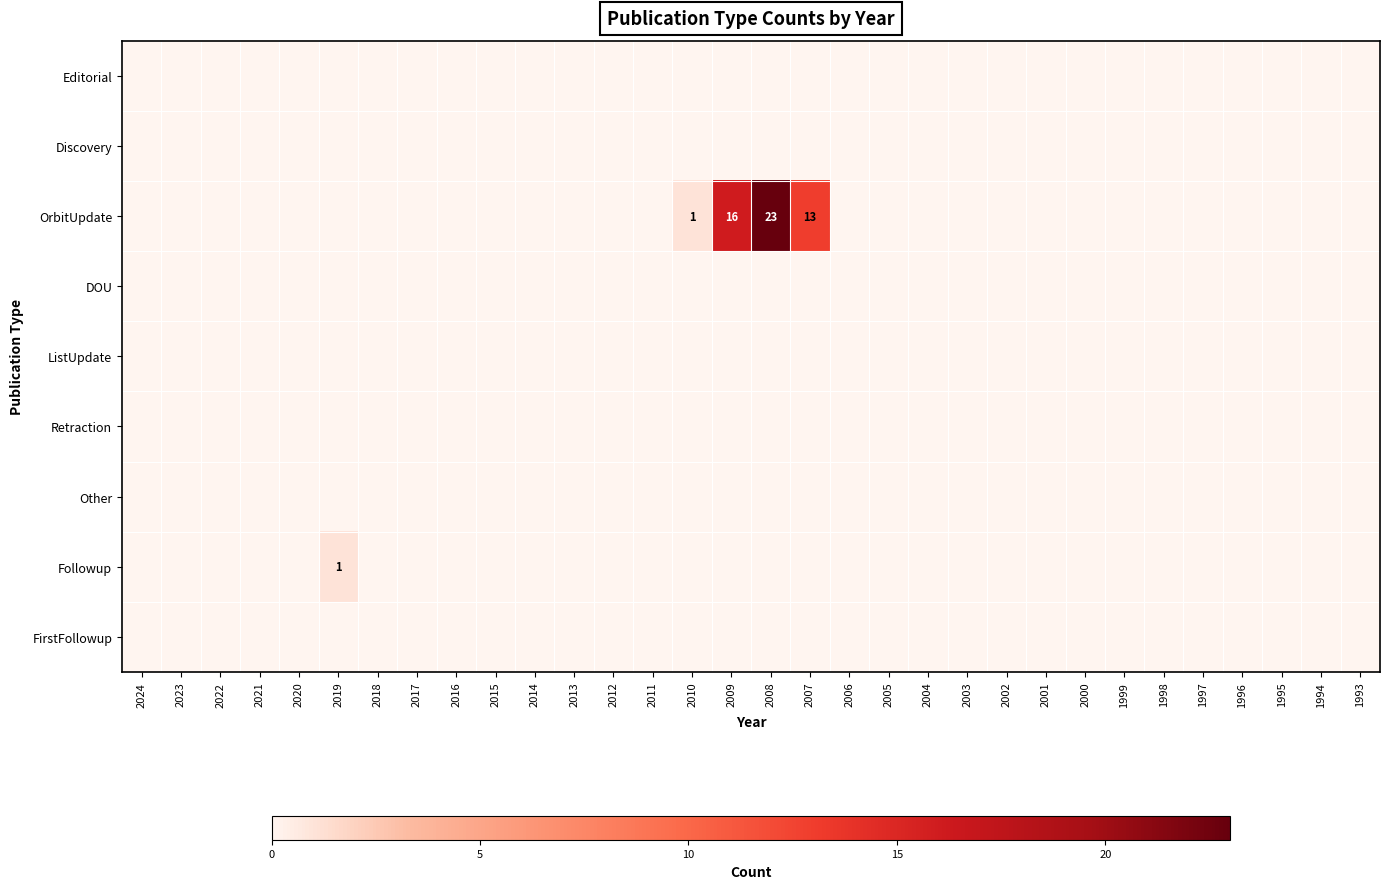

List the labels in order of Editorial value, largest first.

2024, 2023, 2022, 2021, 2020, 2019, 2018, 2017, 2016, 2015, 2014, 2013, 2012, 2011, 2010, 2009, 2008, 2007, 2006, 2005, 2004, 2003, 2002, 2001, 2000, 1999, 1998, 1997, 1996, 1995, 1994, 1993